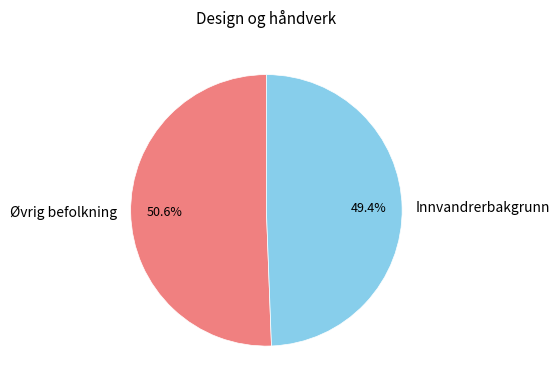

What is the total percentage of Innvandrerbakgrunn and Øvrig befolkning?

100.0%